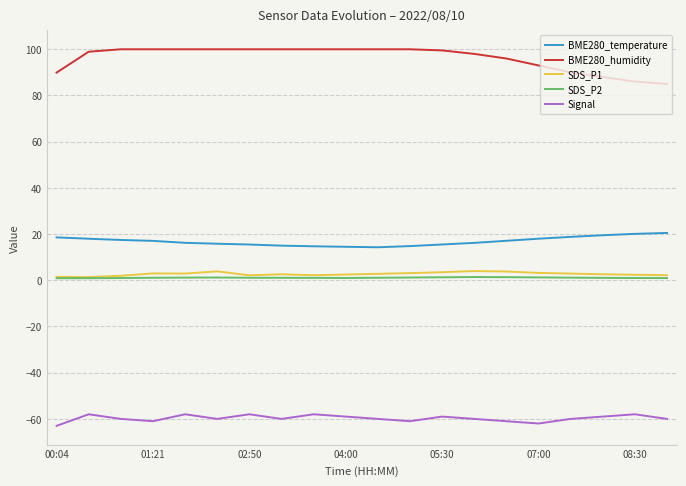

Which series has the largest total across all categories?

BME280_humidity